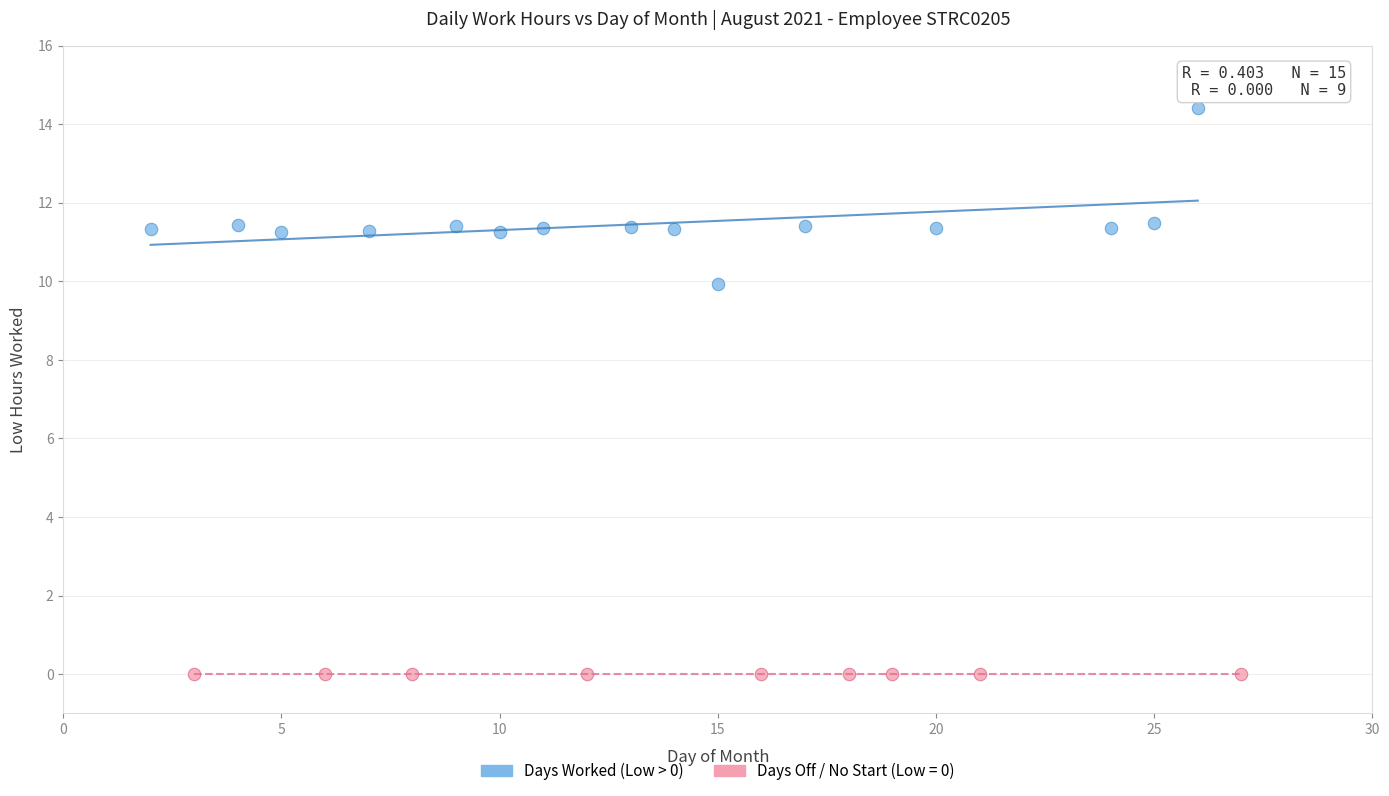

Which series reaches the minimum Y coordinate?

Days Off / No Start (Low = 0)